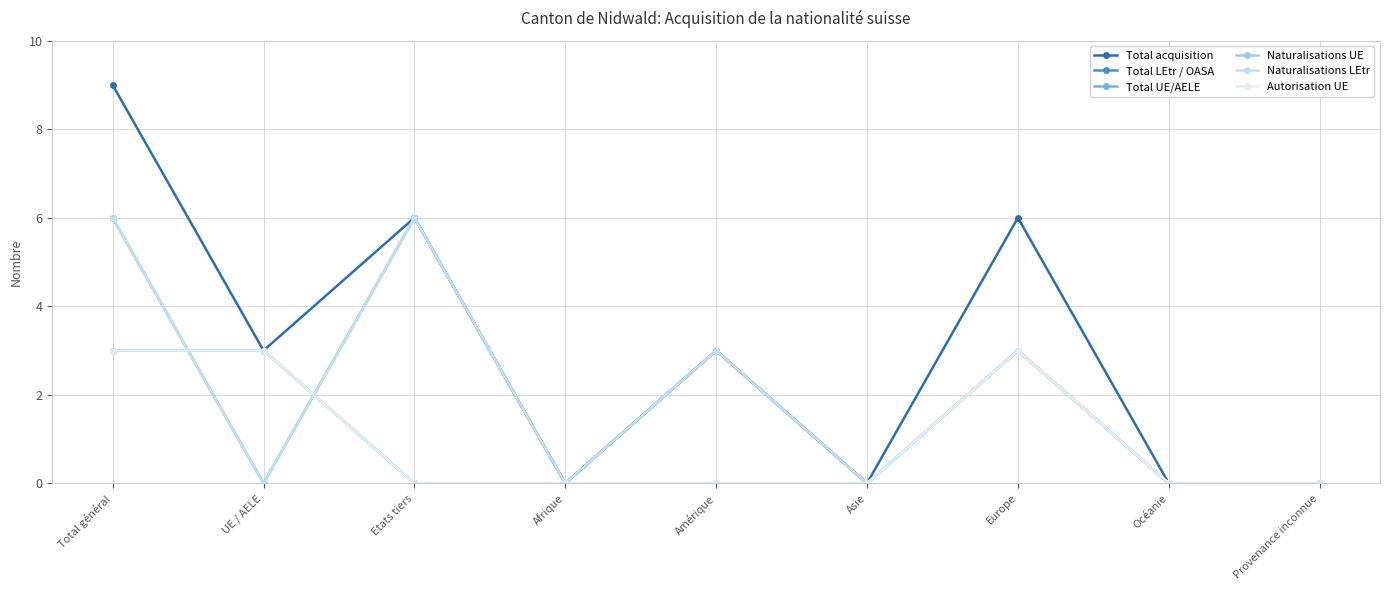

Does the chart have visible grid lines?

Yes